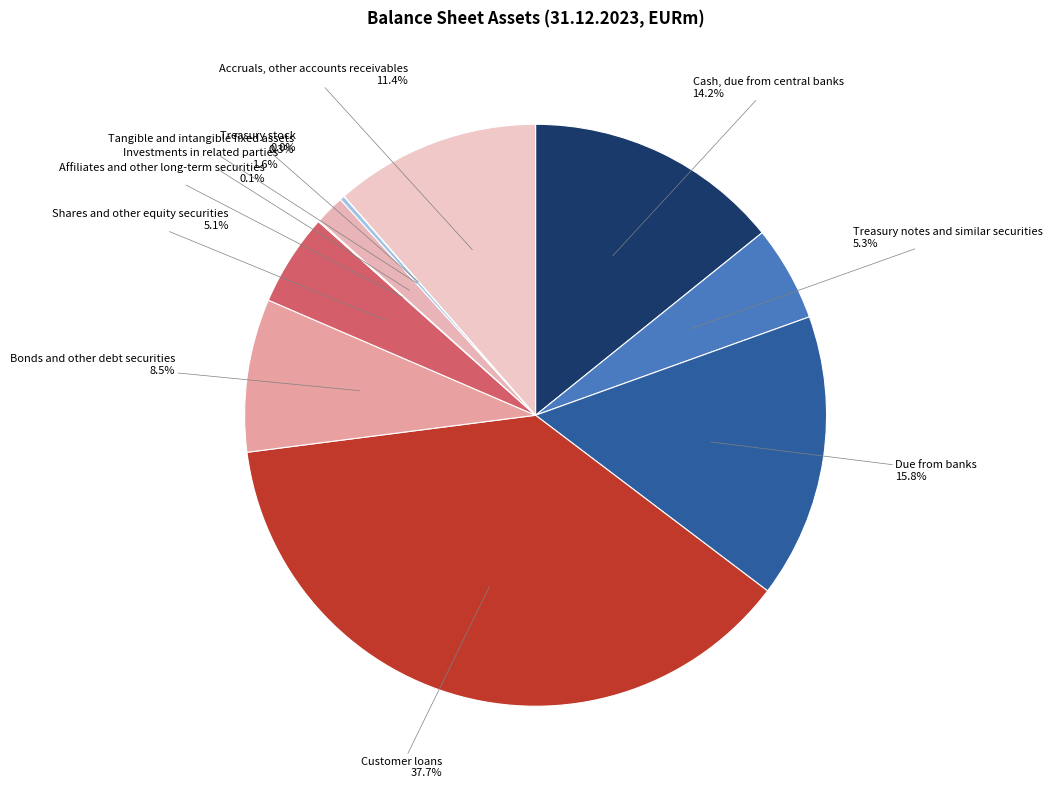

Between Investments in related parties and Customer loans, which is larger?

Customer loans